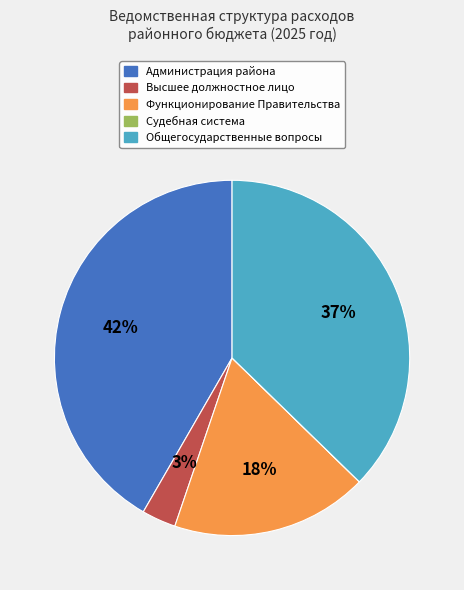

To the nearest percent, what is the difference between the largest and smallest slice percentages?

42%